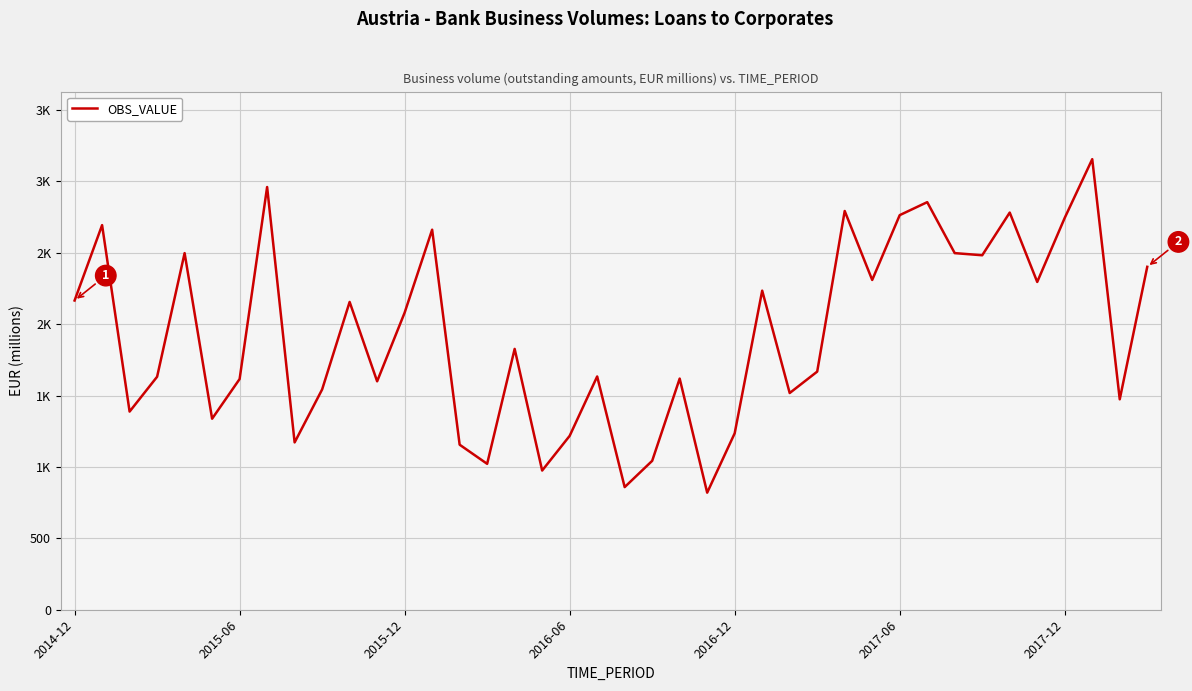

What is the difference between the maximum and second lowest values?

2297